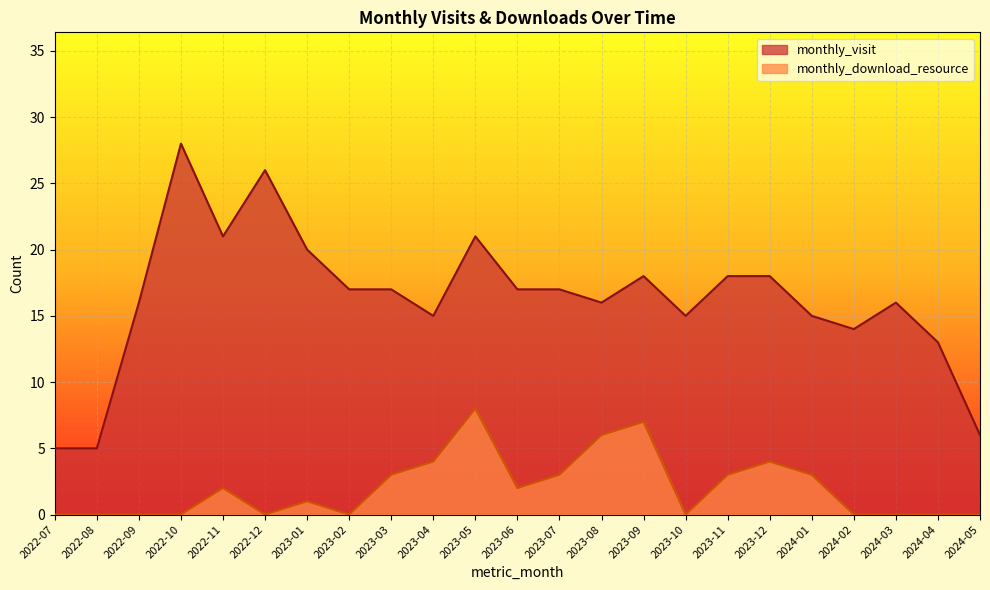

True or false: monthly_visit has more than 1 interior local peaks.

True